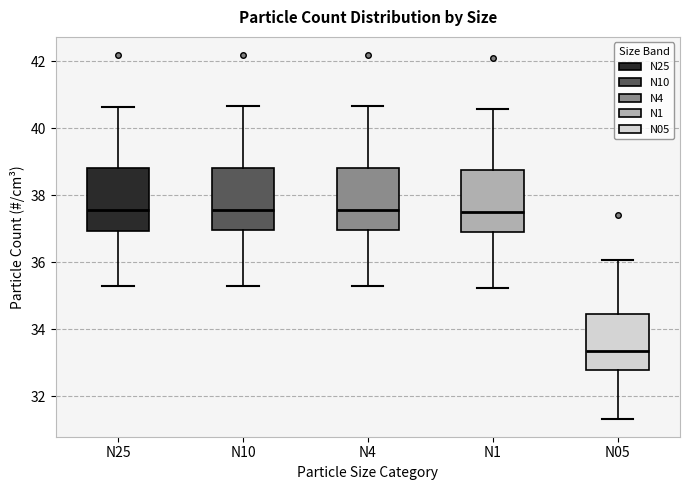

Where does the median line of the box for N10 sit on the y-axis? The values are not printed on the chart, so give them approximately, as read against the axis.

37.6